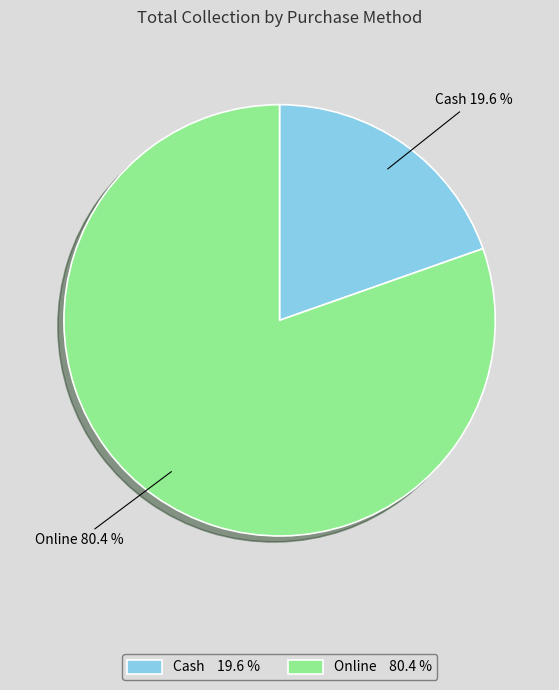

To the nearest percent, what is the average slice percentage?

50%